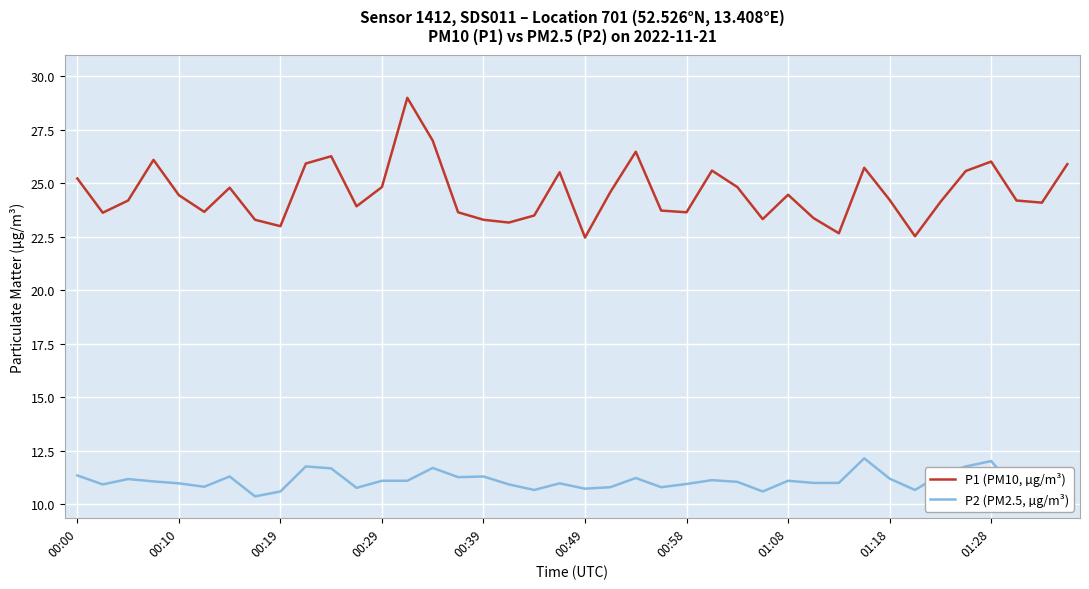

Rank the series by their maximum value, from lowest to highest.

P2 (PM2.5, µg/m³), P1 (PM10, µg/m³)